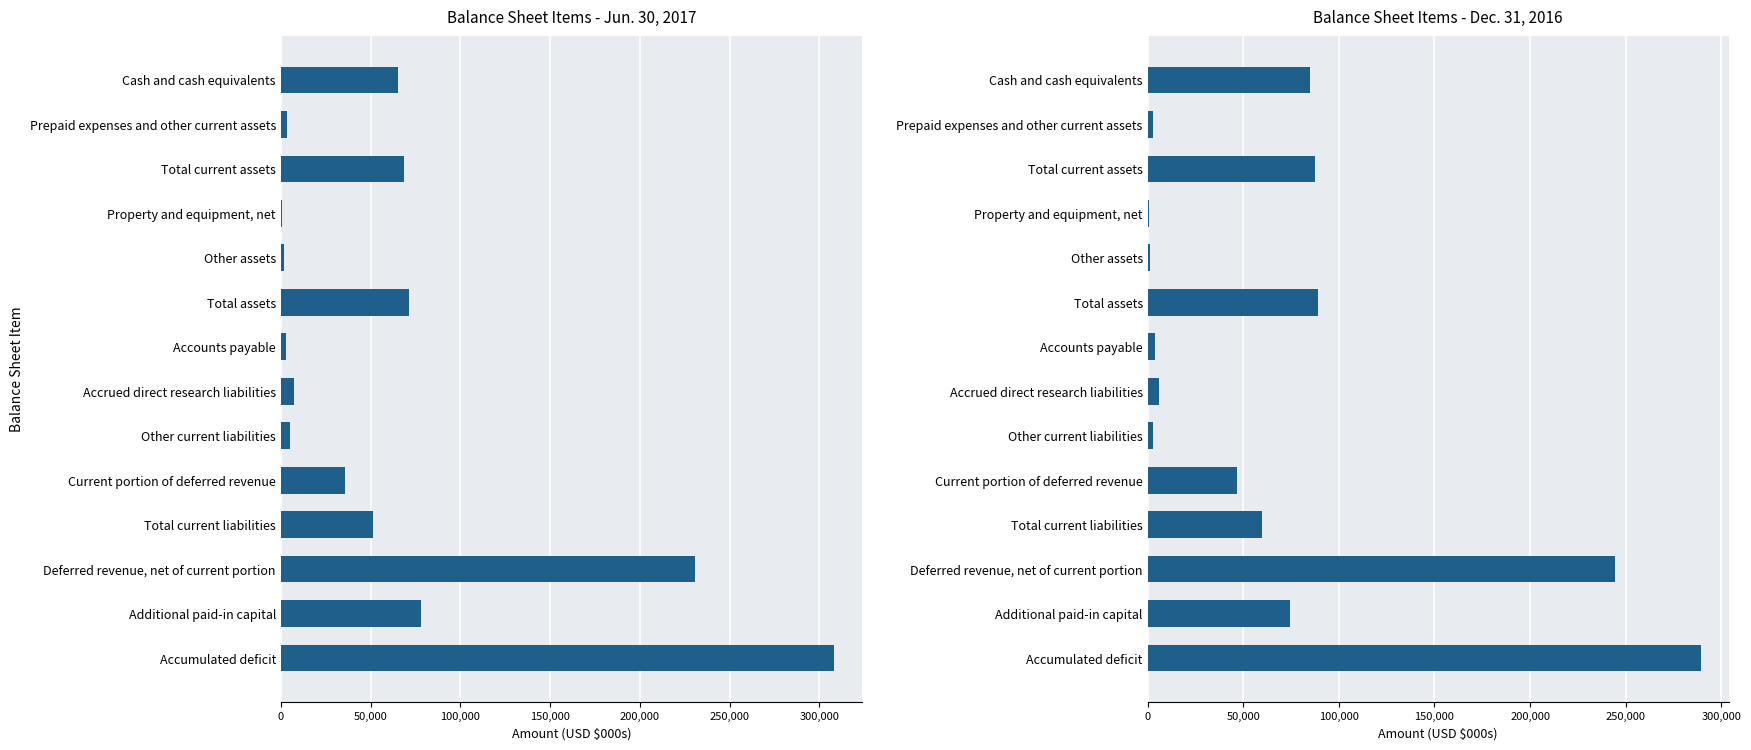

At Current portion of deferred revenue, list the series in order from largest to smallest.

Dec. 31, 2016, Jun. 30, 2017